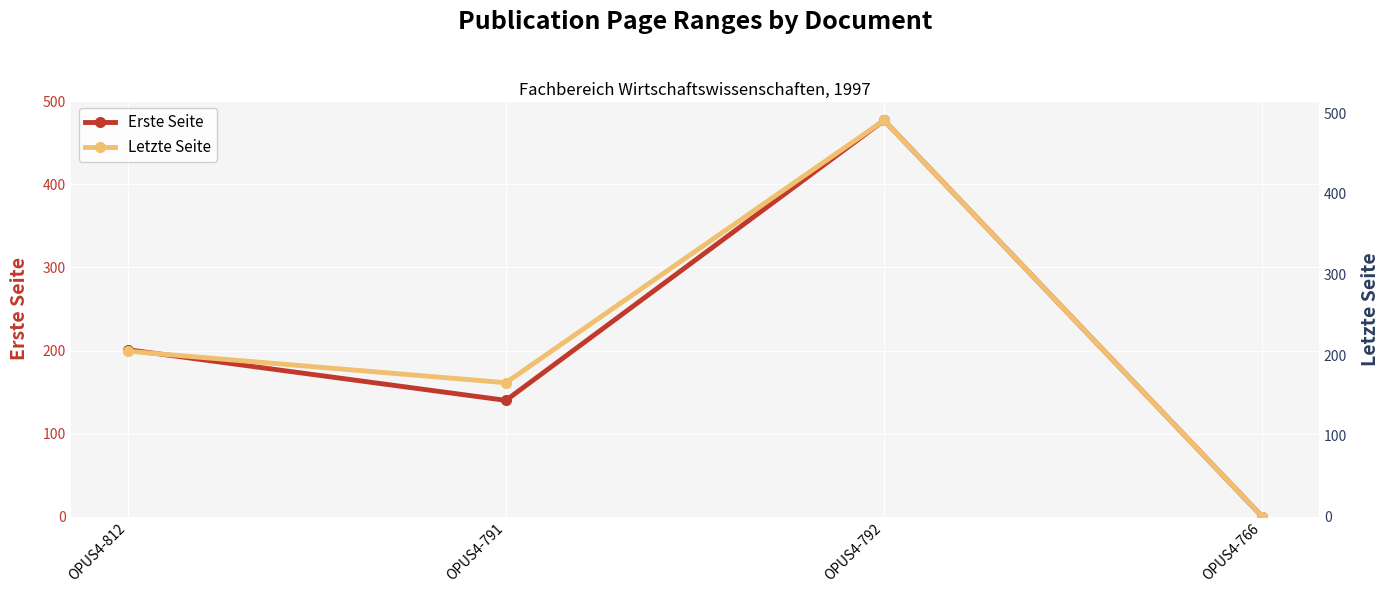

At which category is the sum across all series the highest?

OPUS4-792